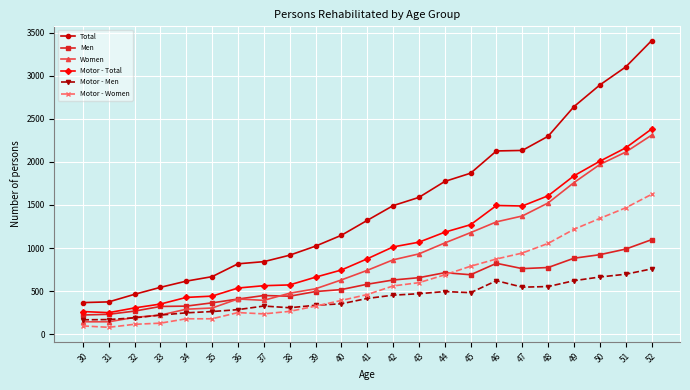

True or false: Motor - Men and Total intersect in this chart.

False